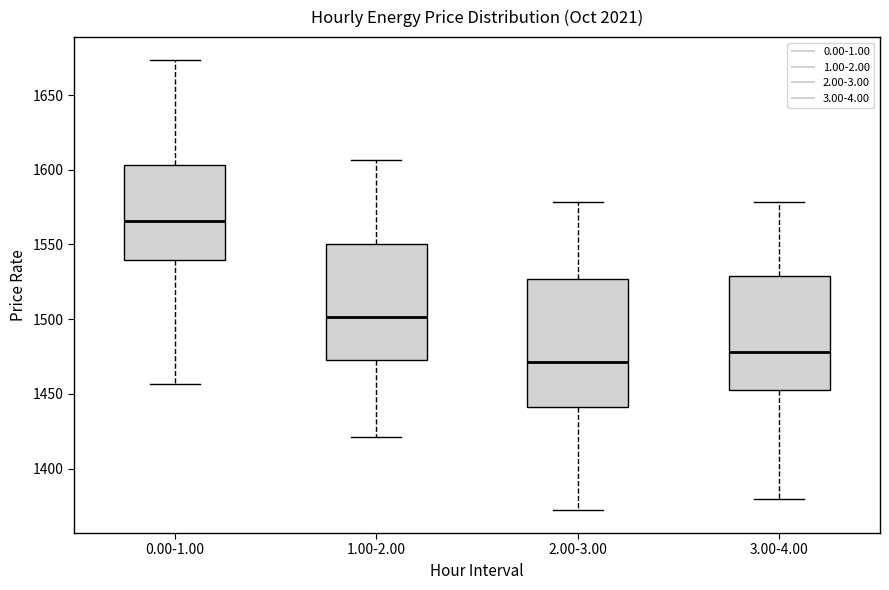

Where is the upper edge of the box for 0.00-1.00 on the y-axis? The values are not printed on the chart, so give them approximately, as read against the axis.

1605